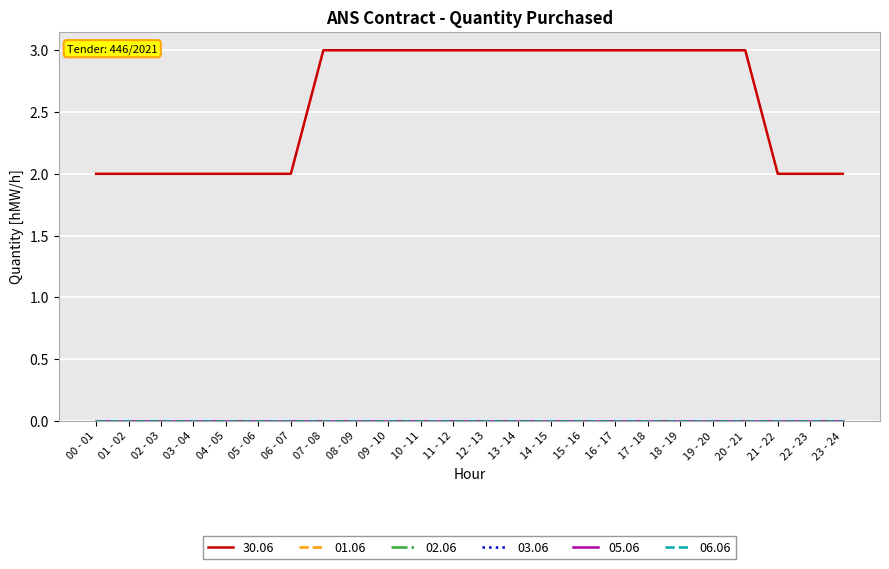

Is this an area chart (filled region under the line)?

No